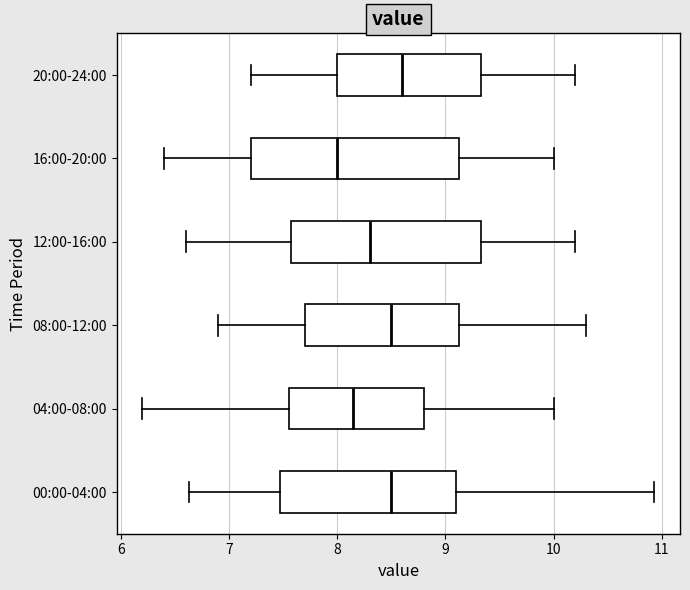

Reading bottom to top, transcribe this box plot: for each box, give where its median line is, the range the box spans, and where its two whiskers end, as read against the x-axis. The values are not printed on the chart, so give them approximately, as read against the axis.

00:00-04:00: median 8.5, box 7.5 to 9.1, whiskers 6.6 to 10.9
04:00-08:00: median 8.2, box 7.6 to 8.8, whiskers 6.2 to 10.0
08:00-12:00: median 8.5, box 7.7 to 9.1, whiskers 6.9 to 10.3
12:00-16:00: median 8.3, box 7.6 to 9.3, whiskers 6.6 to 10.2
16:00-20:00: median 8.0, box 7.2 to 9.1, whiskers 6.4 to 10.0
20:00-24:00: median 8.6, box 8.0 to 9.3, whiskers 7.2 to 10.2